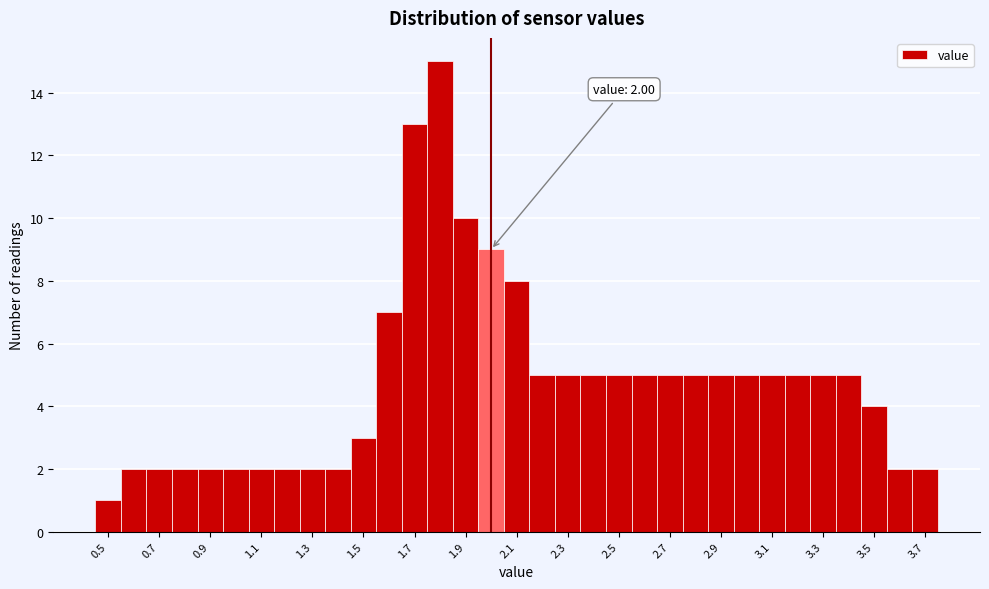

Over which range of the x-axis is the bar tallest?

1.75 to 1.85